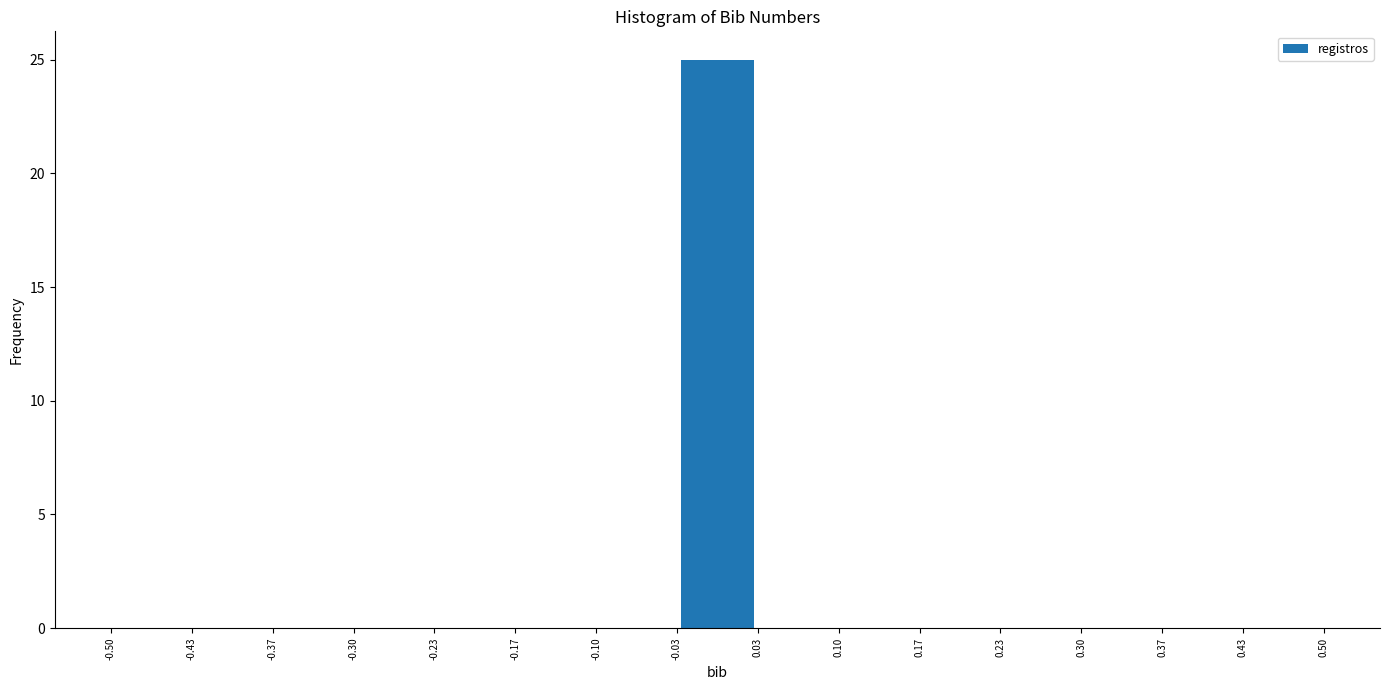

Over which range of the x-axis is the bar tallest?

-0.03 to 0.03